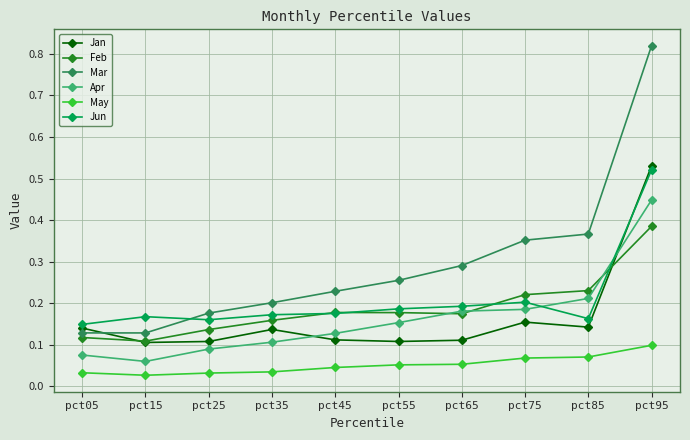

Which series has the largest total across all categories?

Mar